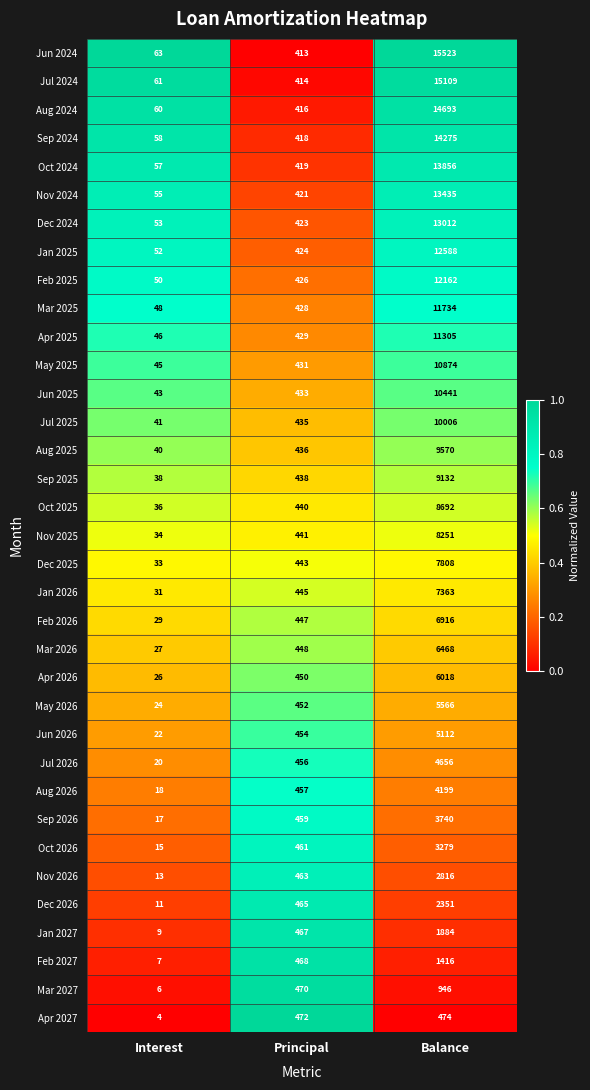

At which category is the sum across all series the highest?

Balance